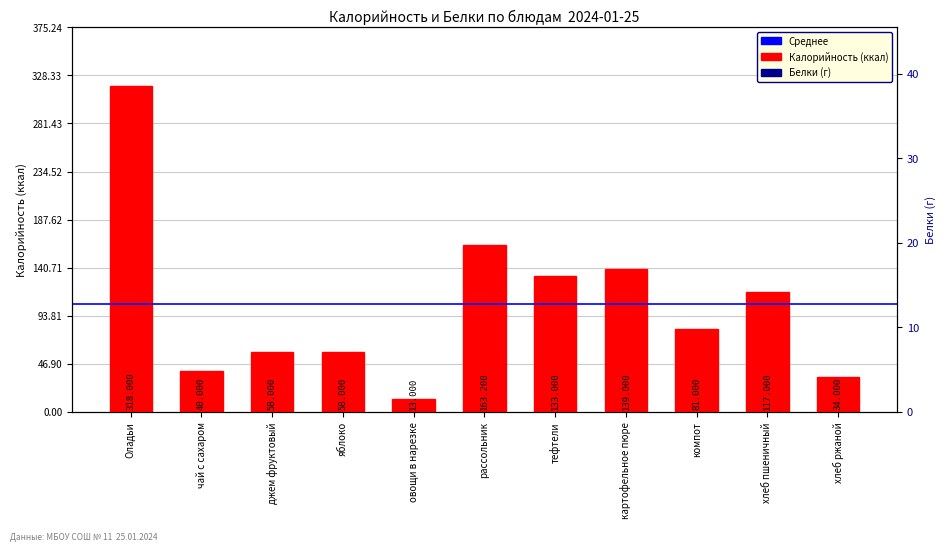

The value of Калорийность at яблоко is 91.0. True or false?

False